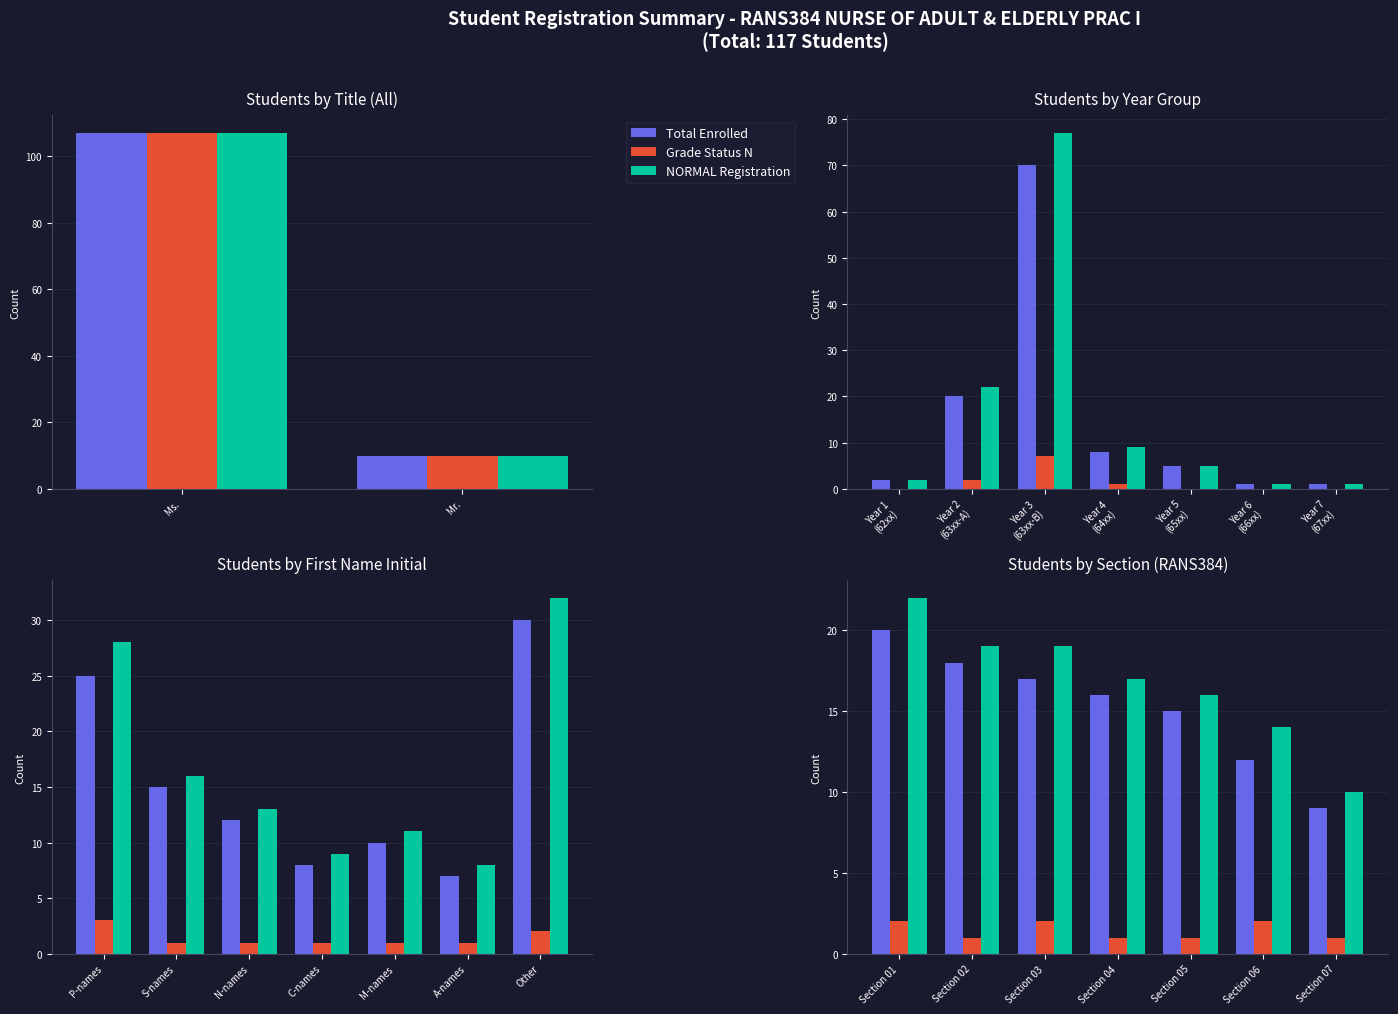

Is the value of NORMAL Registration at Ms. greater than the value of Total Enrolled at Mr.?

Yes